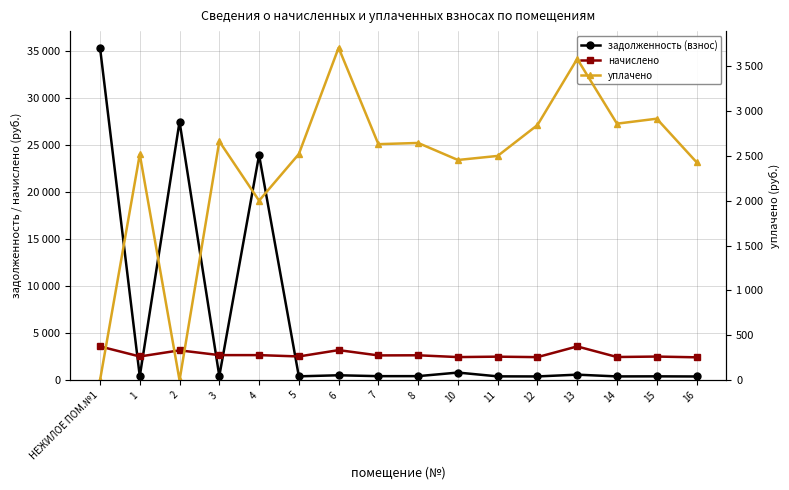

List the series in order of their peak value, lowest first.

начислено, уплачено, задолженность (взнос)